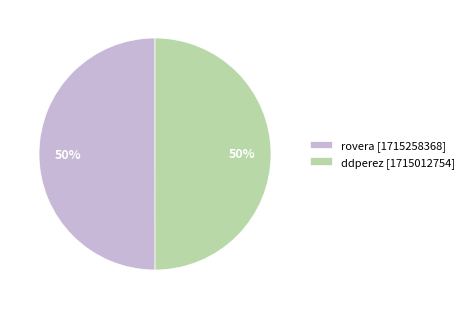

To the nearest percent, what percentage of the pie is ddperez [1715012754]?

50%